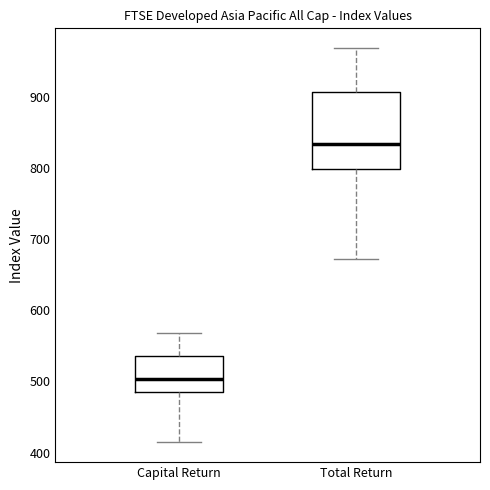

Reading left to right, read every box against the y-axis: the position of its median line, the range the box covers, and the ends of its whiskers. The values are not printed on the chart, so give them approximately, as read against the axis.

Capital Return: median 500, box 480 to 540, whiskers 410 to 570
Total Return: median 830, box 800 to 910, whiskers 670 to 970